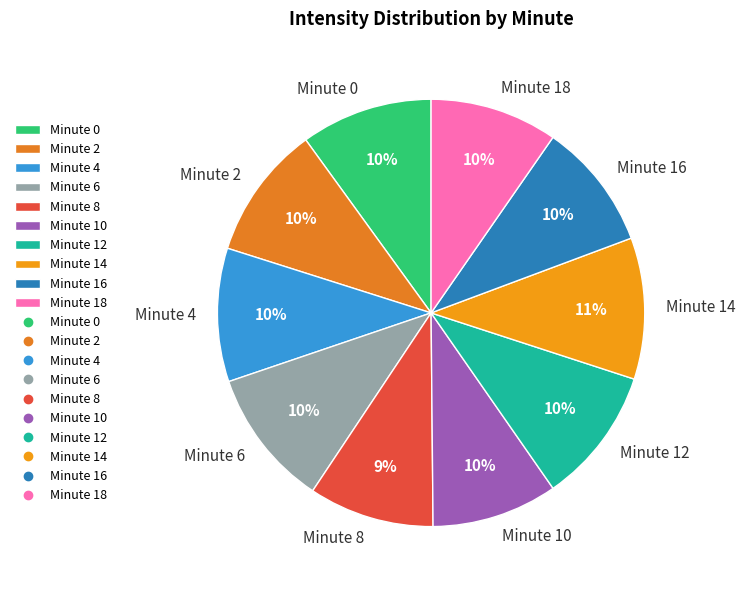

Count the number of slices in the pie.

10